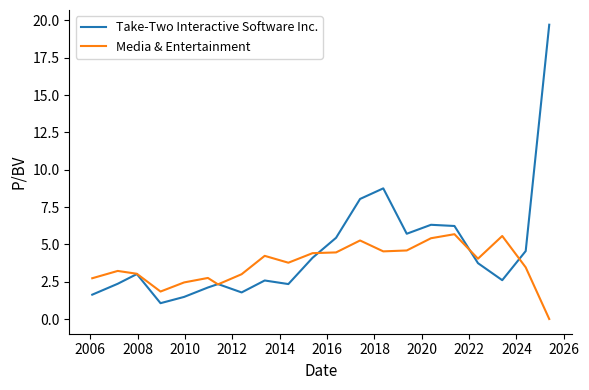

What is the maximum value shown in the chart?

19.7